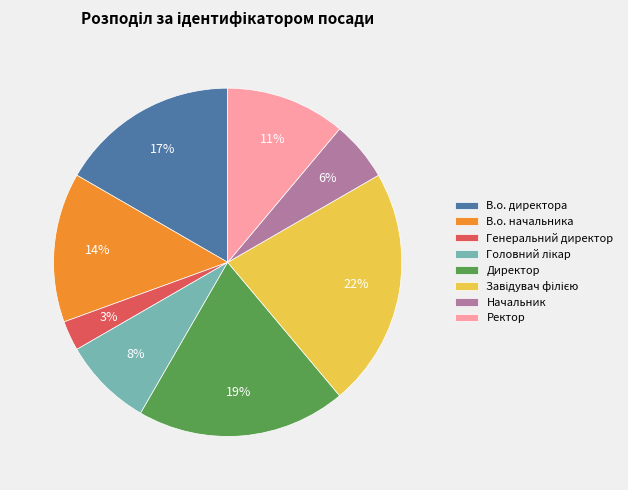

Combined, do В.о. начальника and Директор account for over 50%?

No